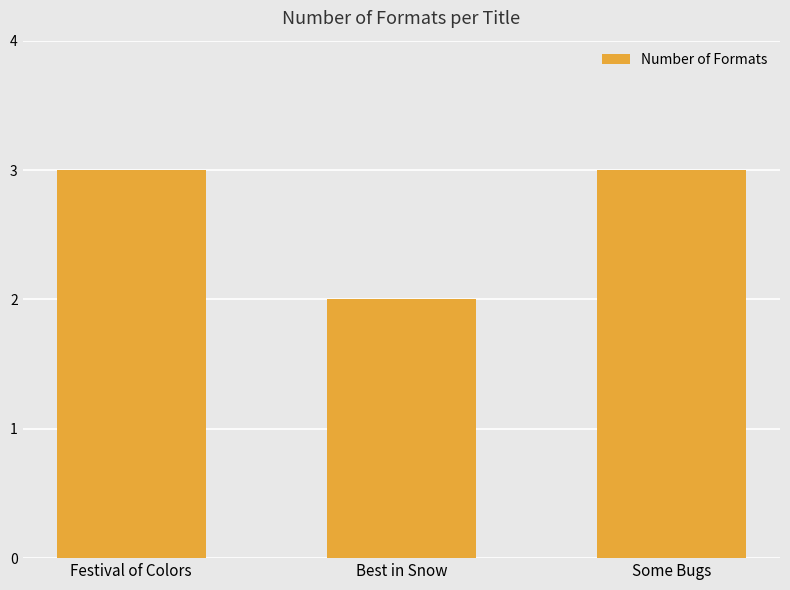

What is the average value?

3